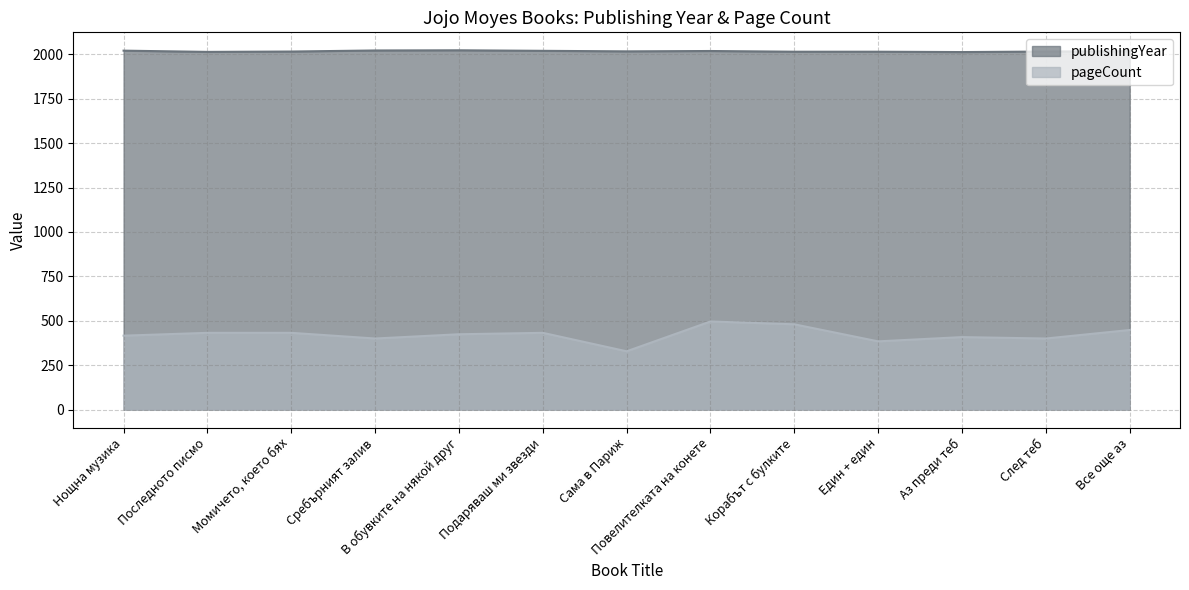

True or false: pageCount and publishingYear intersect in this chart.

False